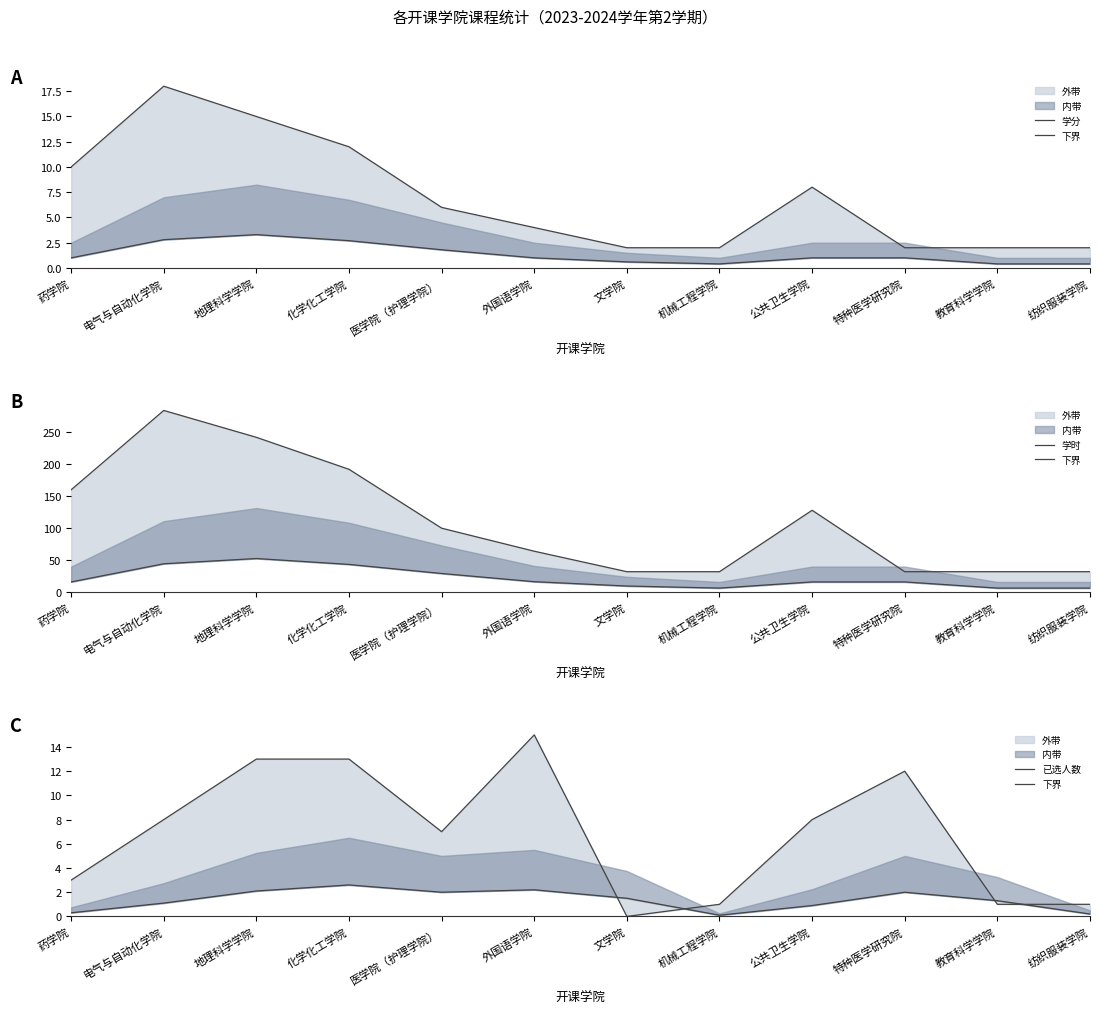

Where does the 已选人数 series first go above 8?

地理科学学院